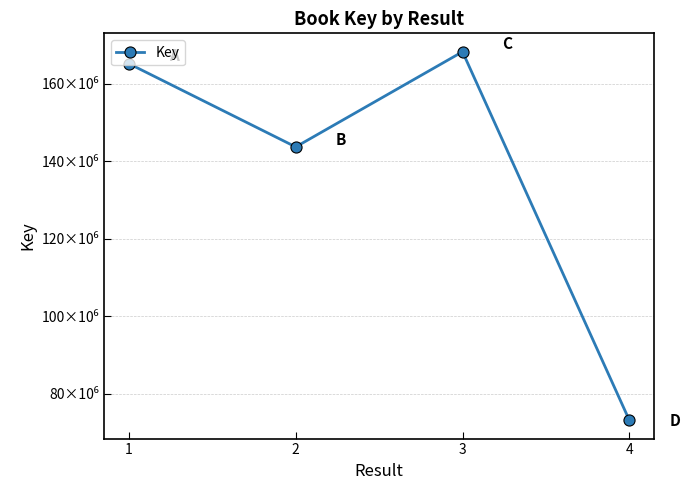

Reading left to right, what are all the values shown in this chart?

1=165221740	2=143742338	3=168298635	4=73236514